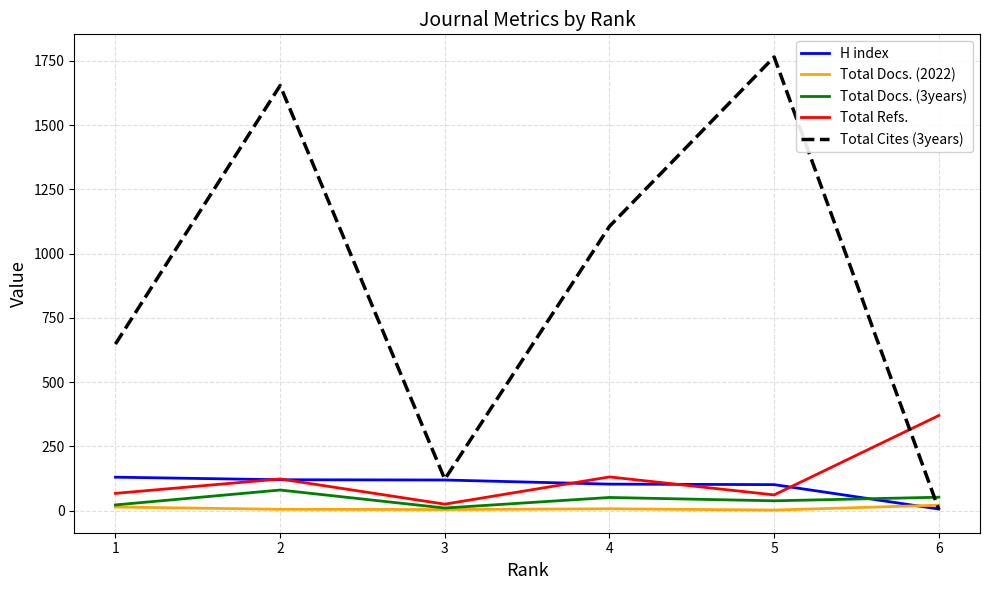

Is the value of Total Refs. at 1 greater than the value of Total Docs. (2022) at 4?

Yes